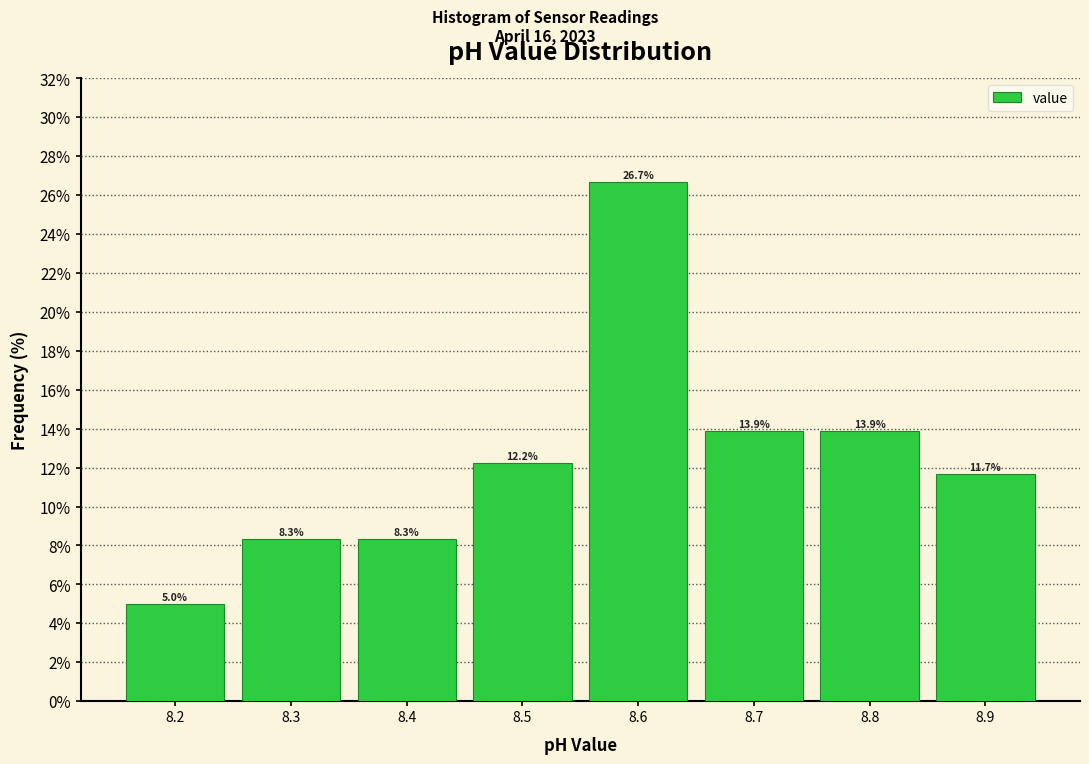

Reading left to right, transcribe this chart: for each bar, give the range it covers on the x-axis and its height.

8.15 to 8.25: 5.0
8.25 to 8.35: 8.3
8.35 to 8.45: 8.3
8.45 to 8.55: 12.2
8.55 to 8.65: 26.7
8.65 to 8.75: 13.9
8.75 to 8.85: 13.9
8.85 to 8.95: 11.7